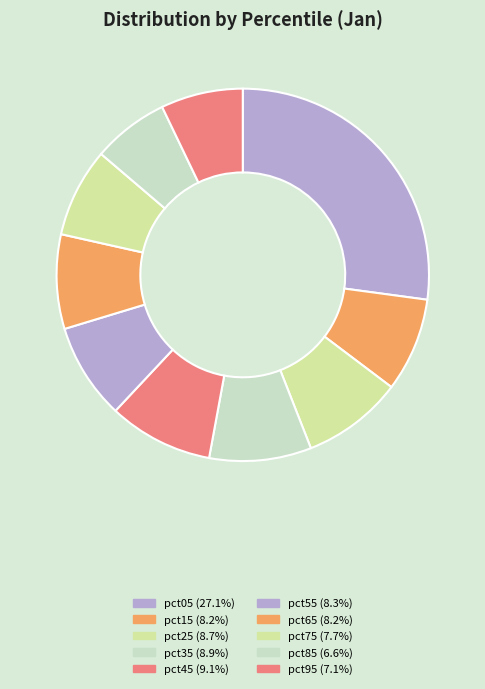

Does pct95 account for over 50% of the chart?

No